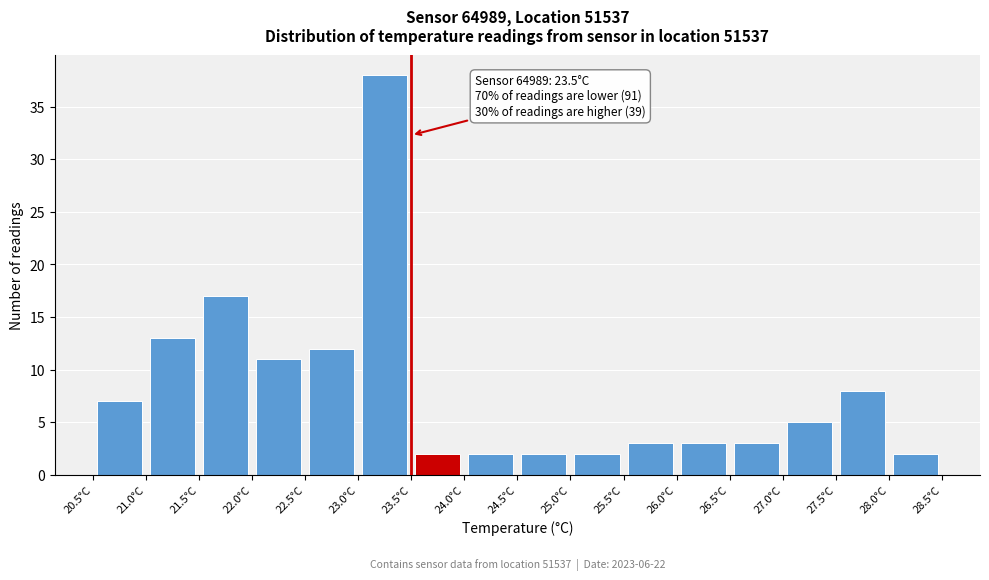

Which range on the x-axis has the tallest bar?

23.0 to 23.5